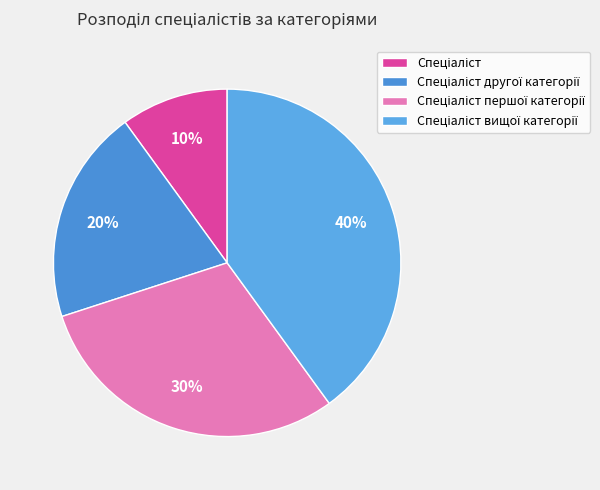

Count the number of slices in the pie.

4